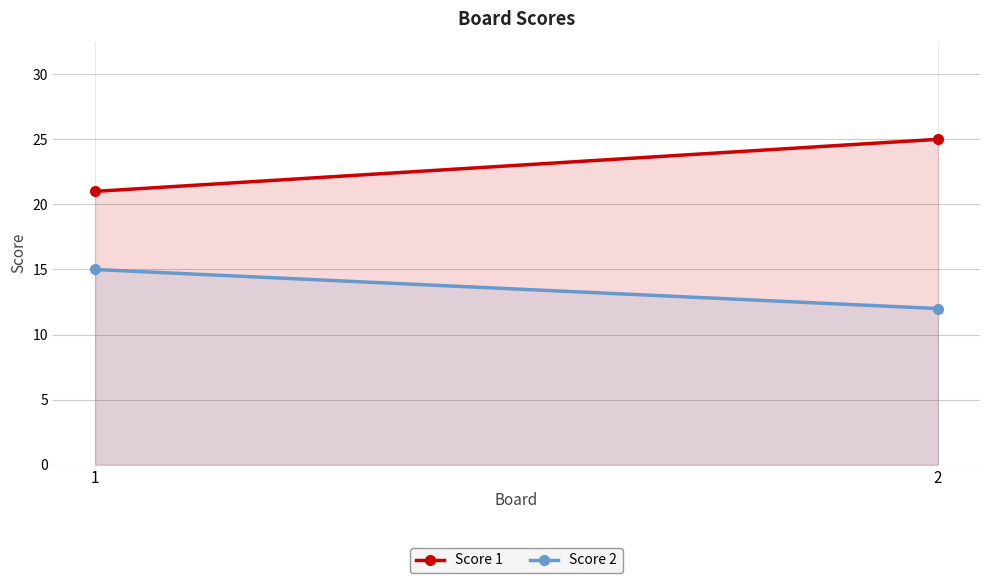

What is the total value across all series at 2?

37